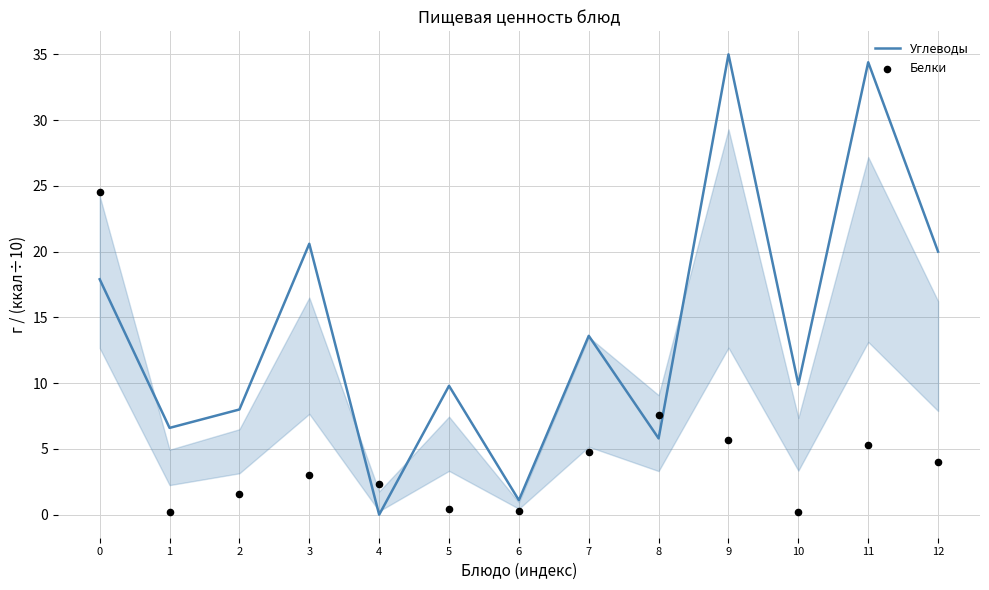

What is the total value across all series at 8?

13.4